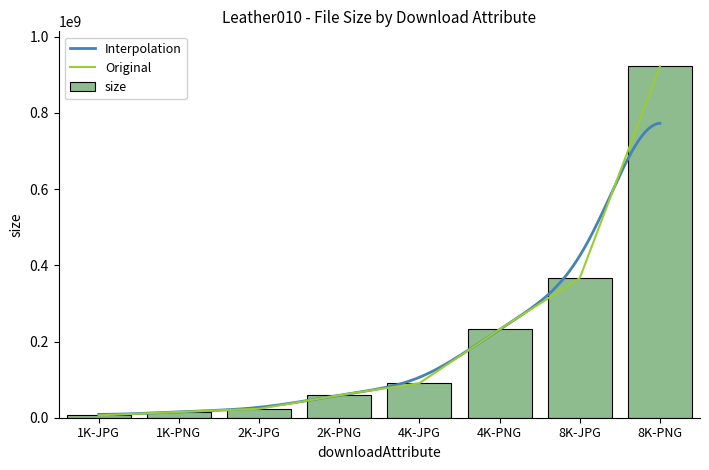

At which label is the value closest to 464072588?

8K-JPG